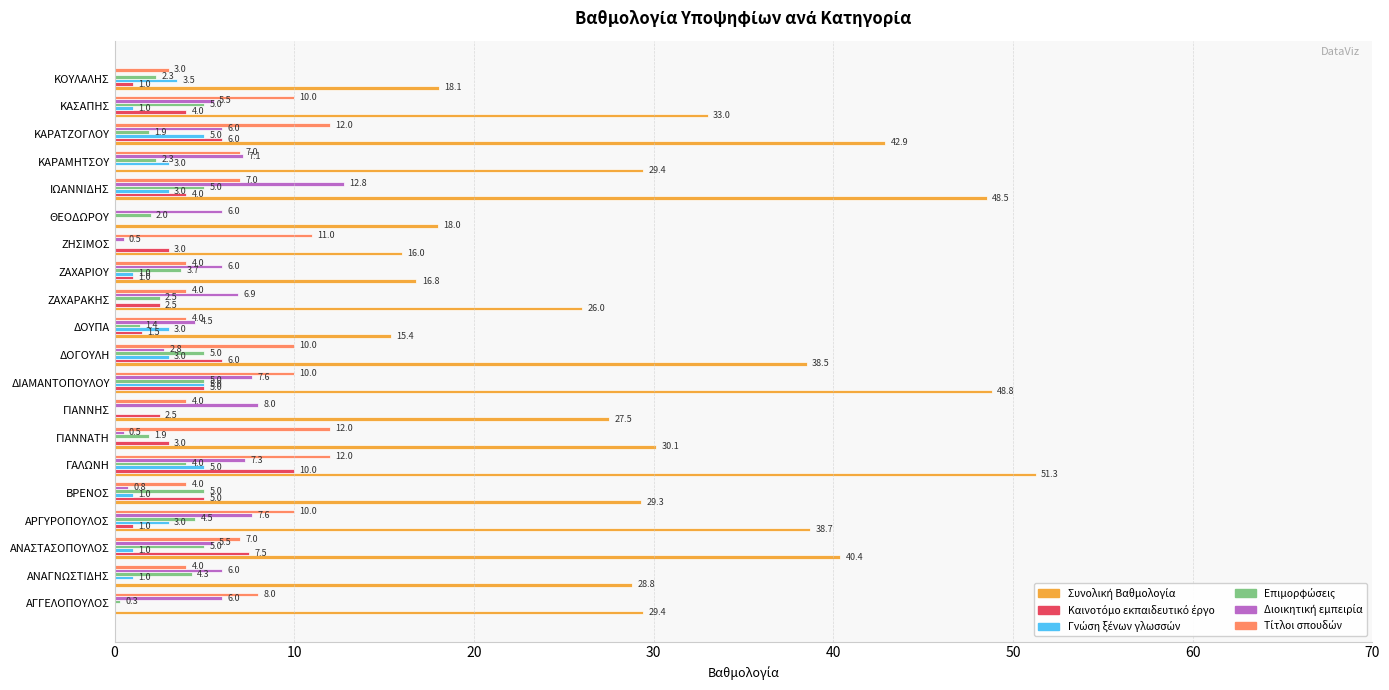

How many distinct data groups are displayed?

6